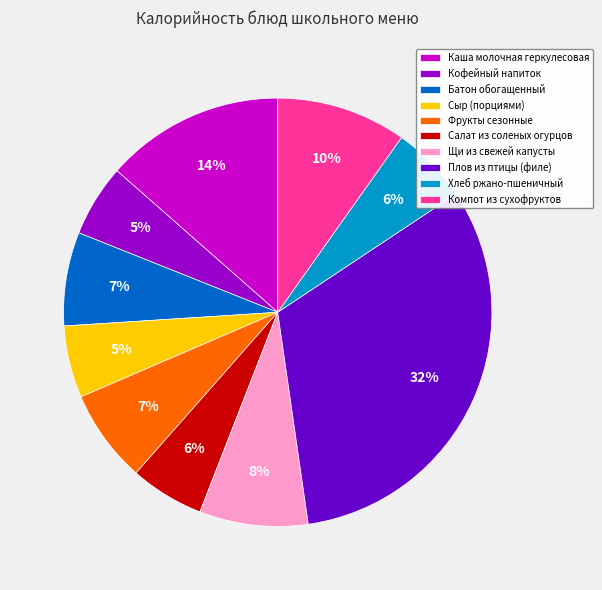

Is there a majority slice in this chart?

No